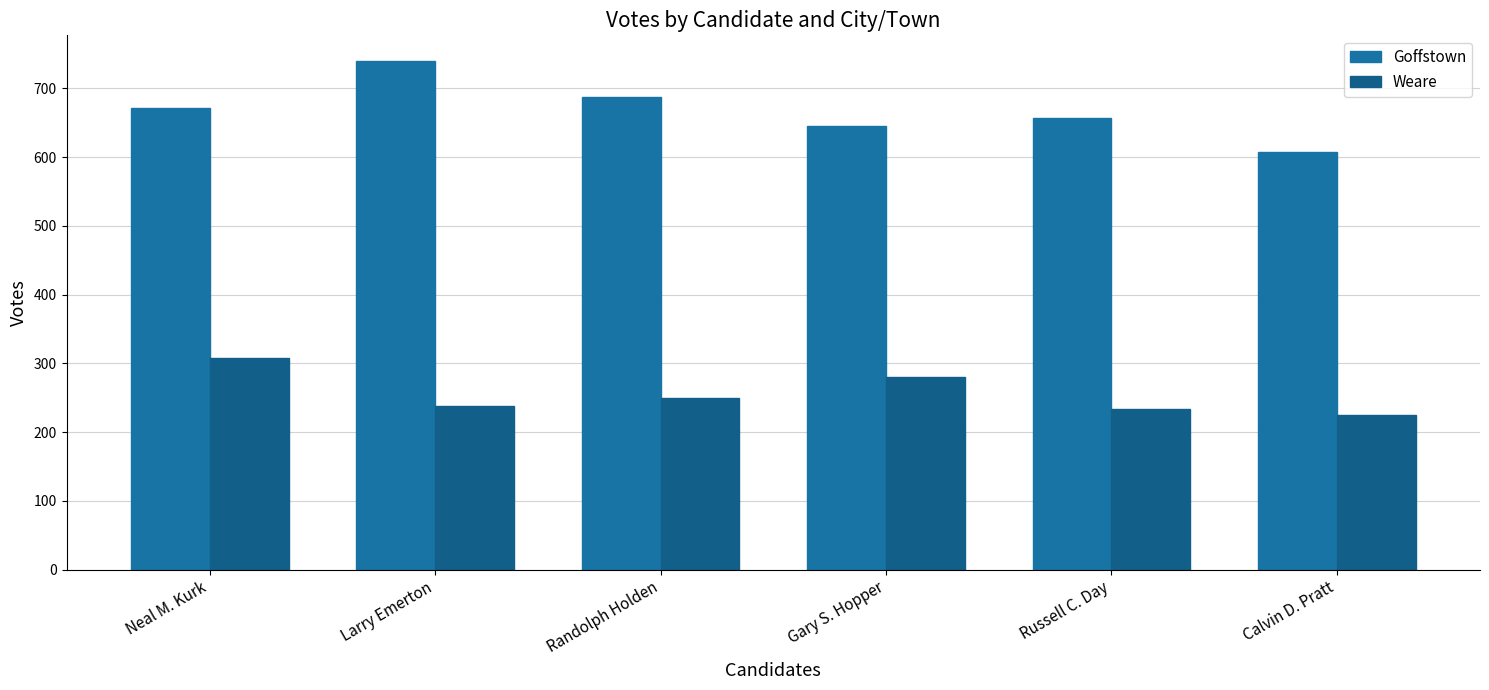

What is the sum of the Weare values at Randolph Holden and Gary S. Hopper?

530